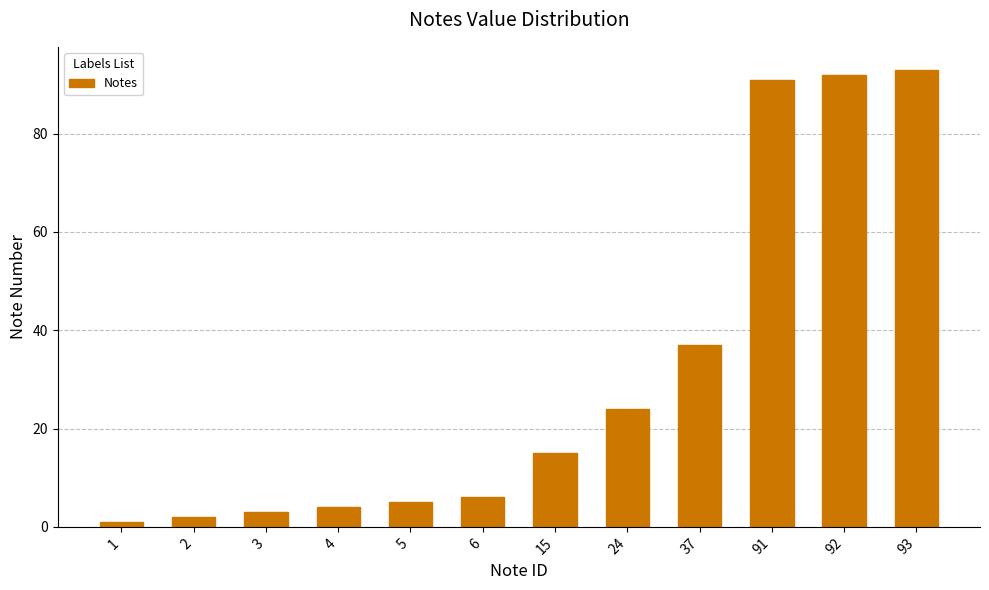

How many bars are there in total?

12